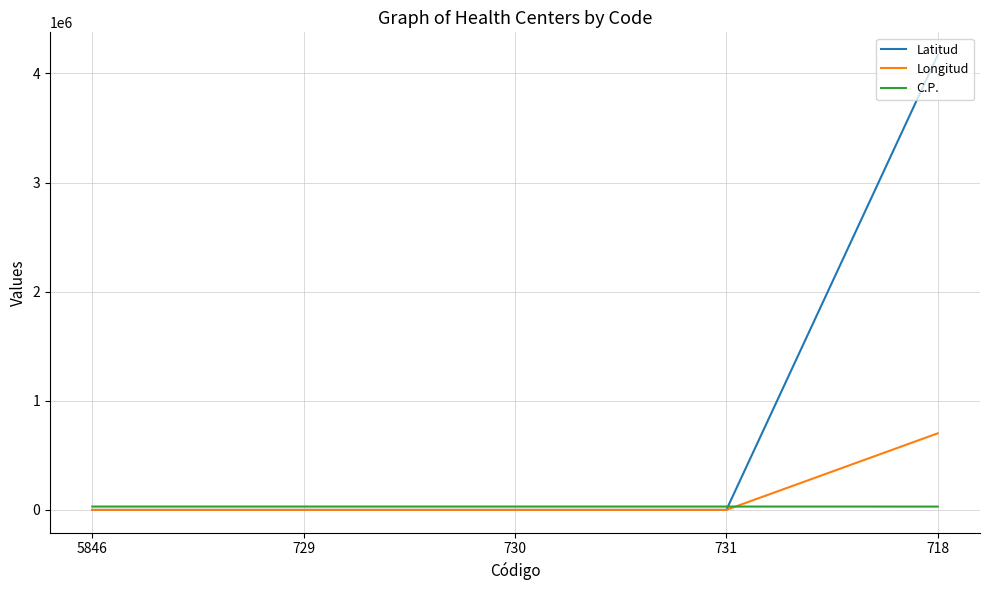

Which series has the widest spread of values?

Latitud